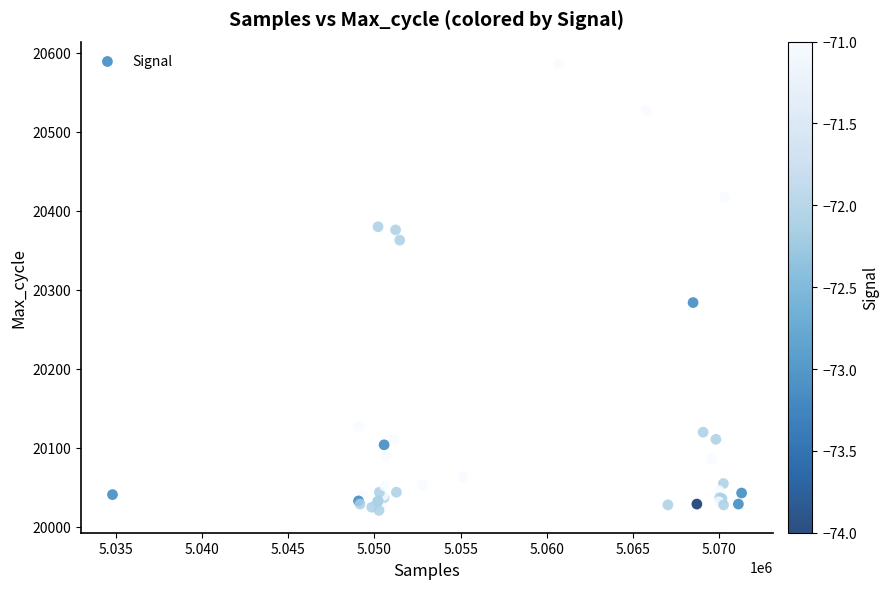

What Y value in the scatter plot is closest to 20303?

20284